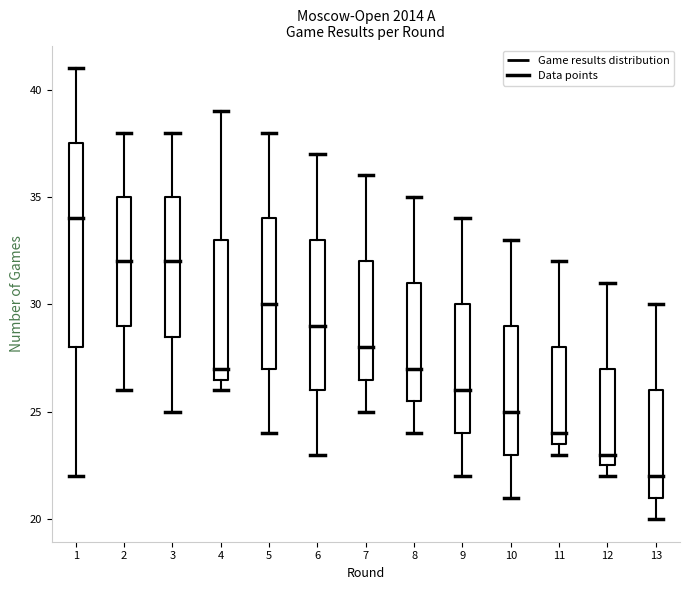

Where does the median line of the box at x = 4 sit on the y-axis? The values are not printed on the chart, so give them approximately, as read against the axis.

27.0